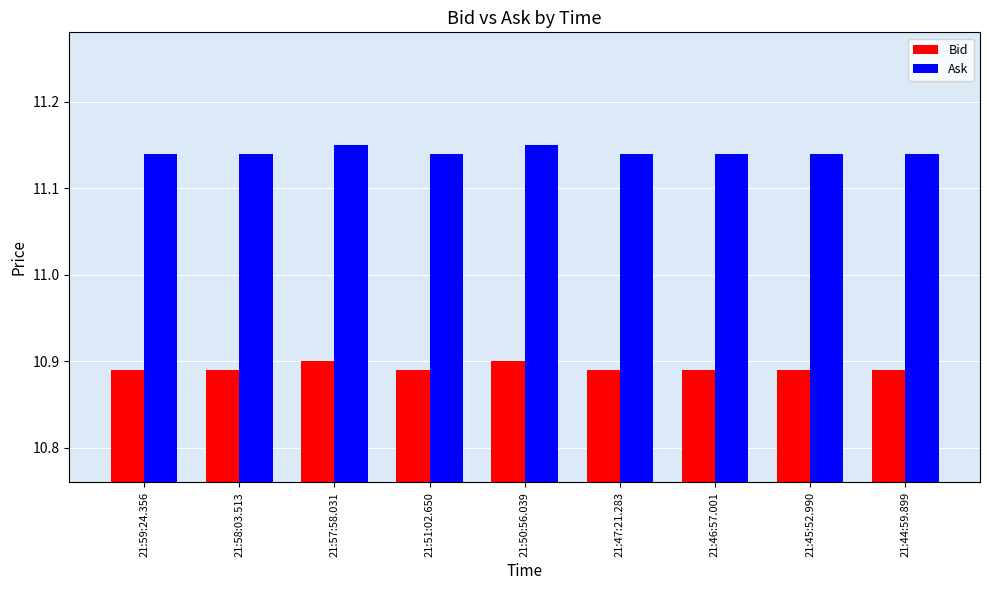

What is the total value across all series at 21:58:03.513?

22.0